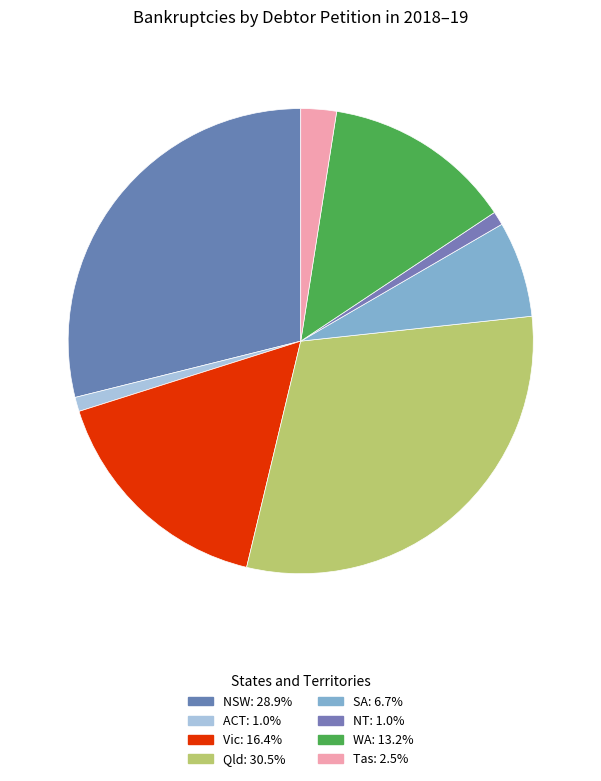

Is NT the majority of the pie?

No